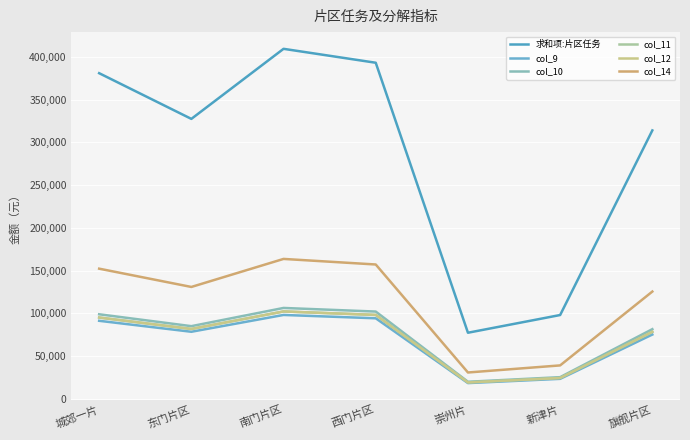

How many values in the col_14 series are below 130967?

3